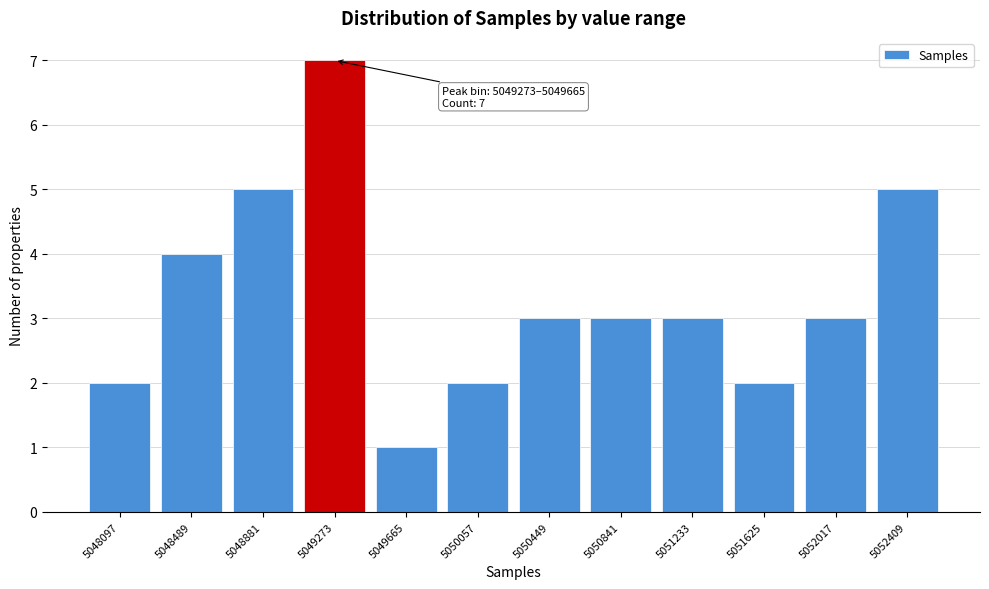

Reading left to right, what are all the values shown in this chart?

2	4	5	7	1	2	3	3	3	2	3	5